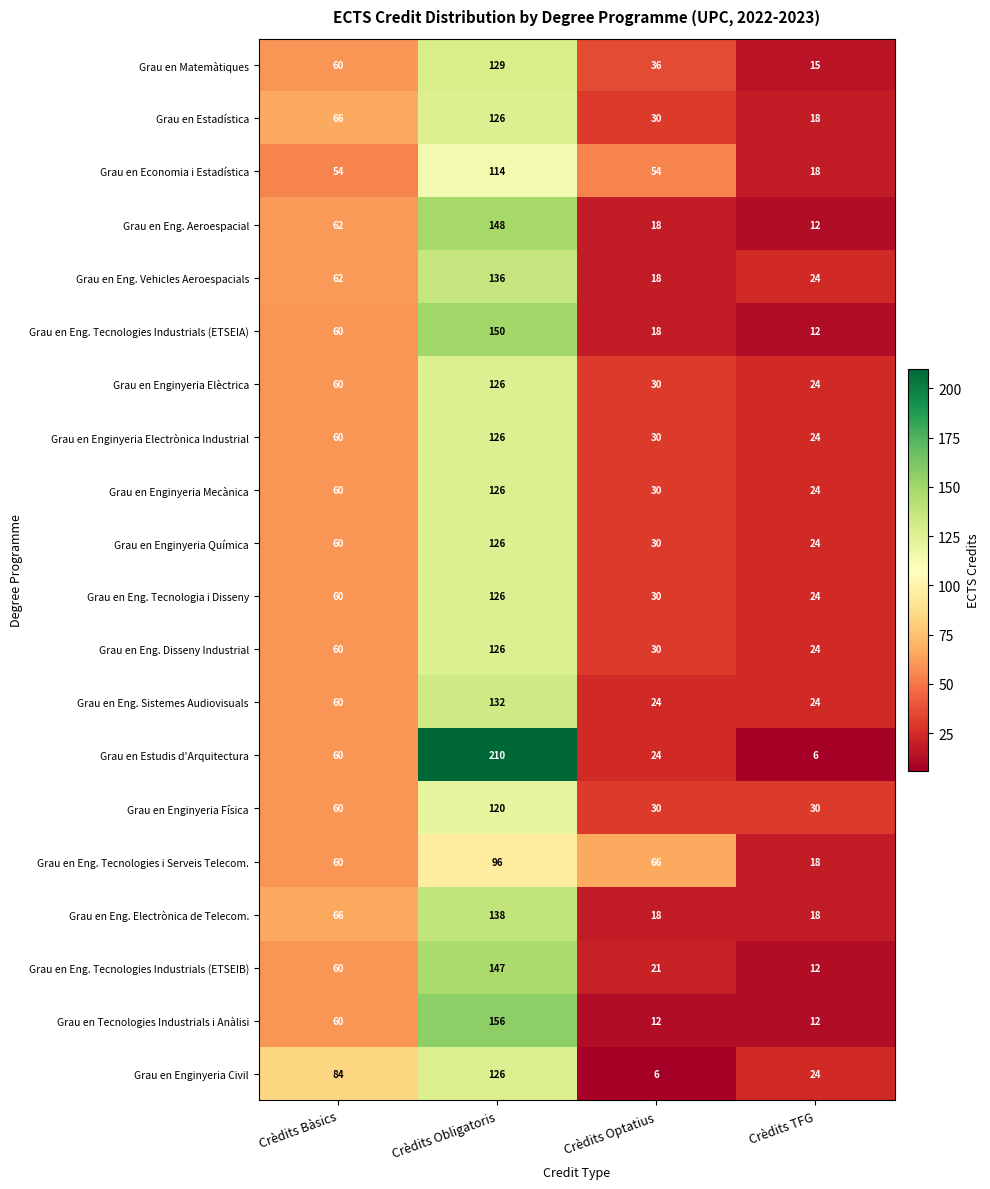

What is the approximate value of Grau en Eng. Tecnologies i Serveis Telecom. at Crèdits Obligatoris, to the nearest 5?

95